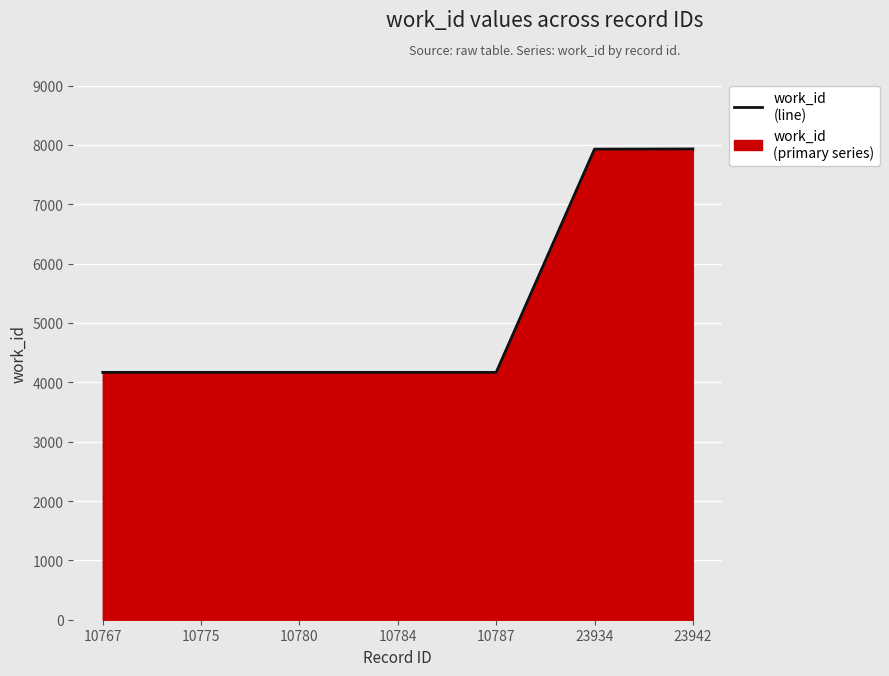

Does the chart display data point markers on the line(s)?

No